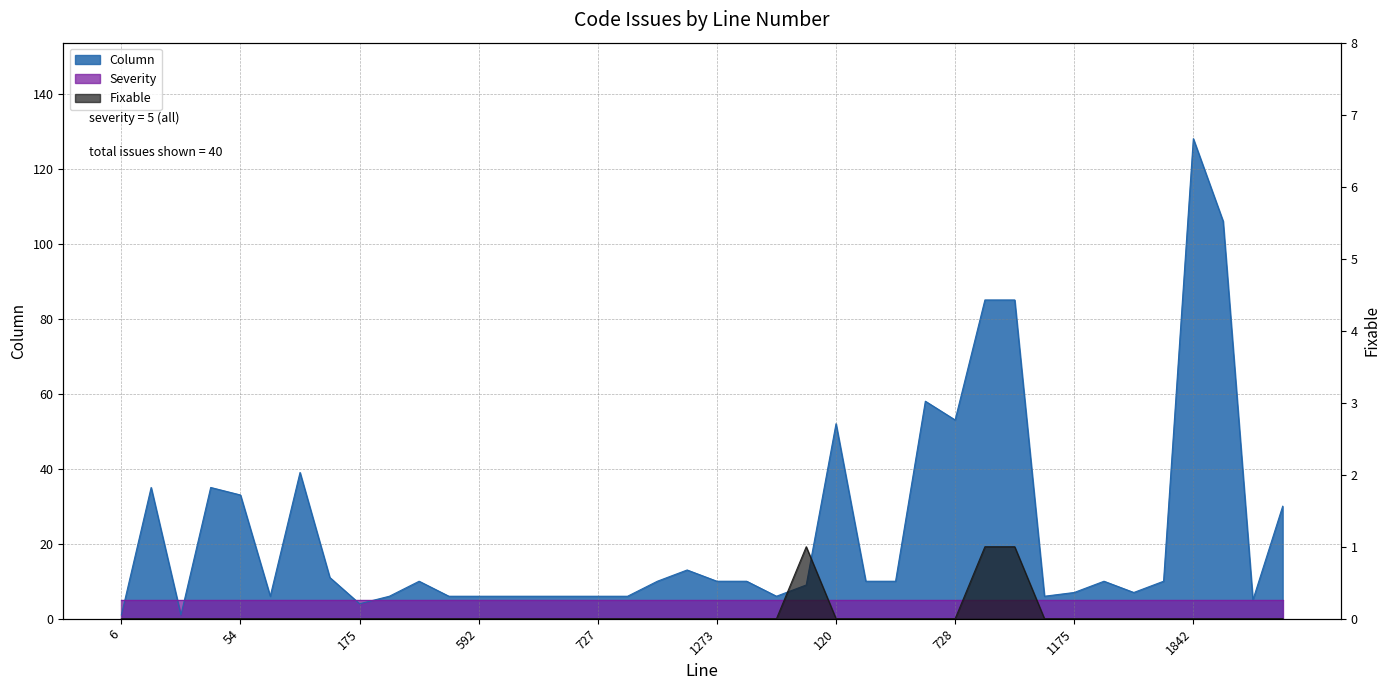

What is the value of the Column point at the 4th from the left?

35